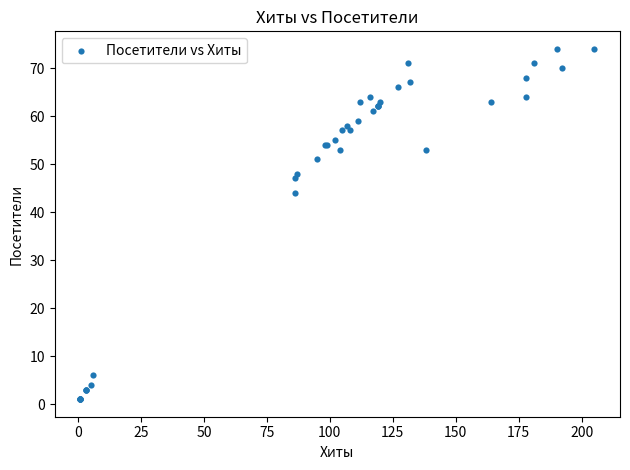

What Y value in the scatter plot is closest to 37?

44